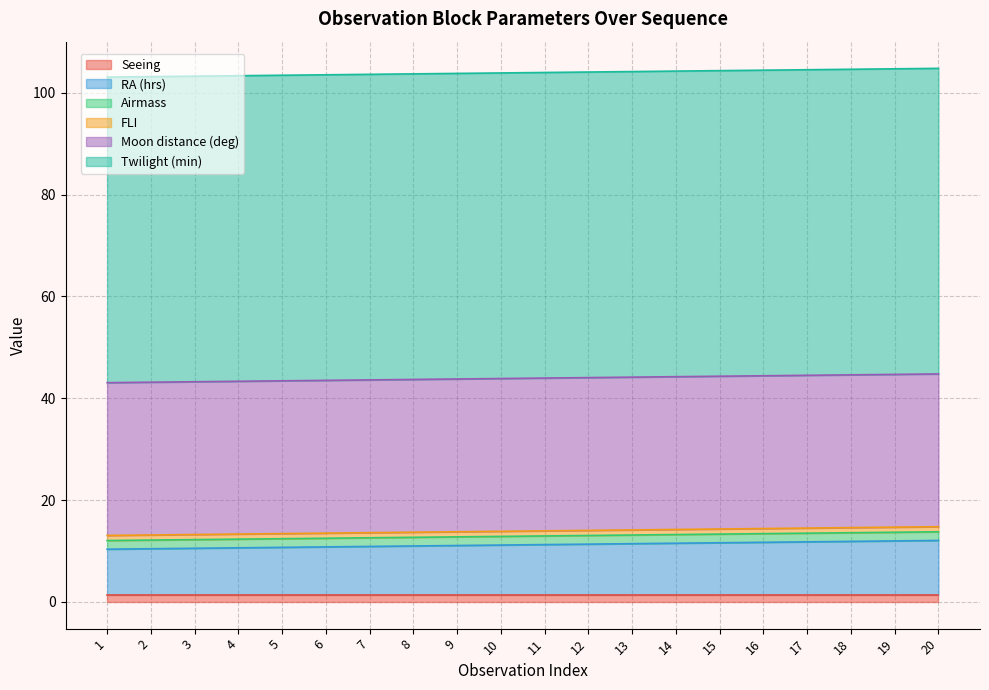

What is the value of the FLI point at the 20th from the left?

1.0